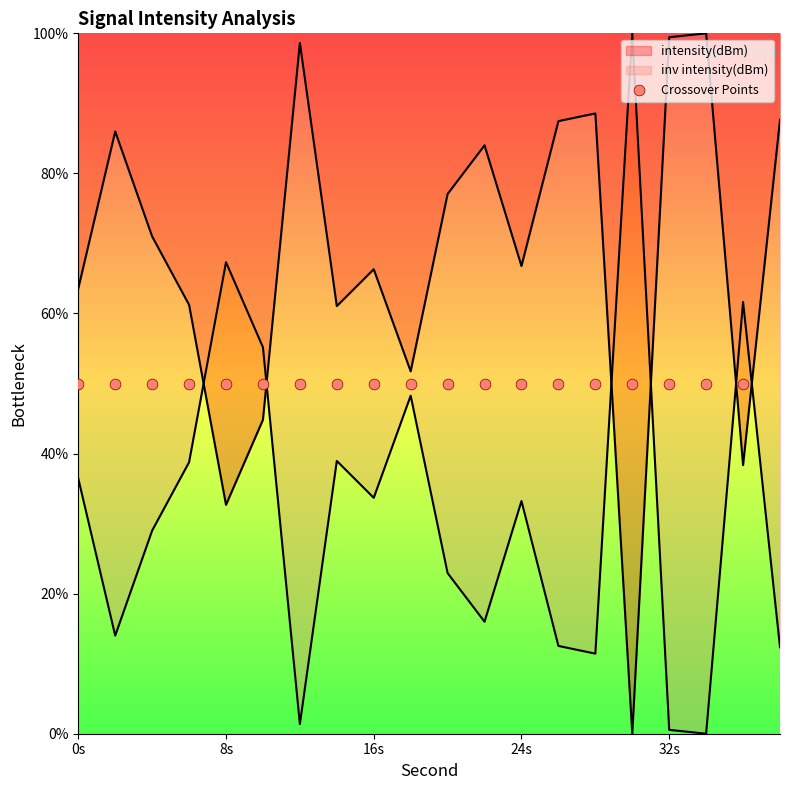

Which has a higher value, 30 or 6?

6